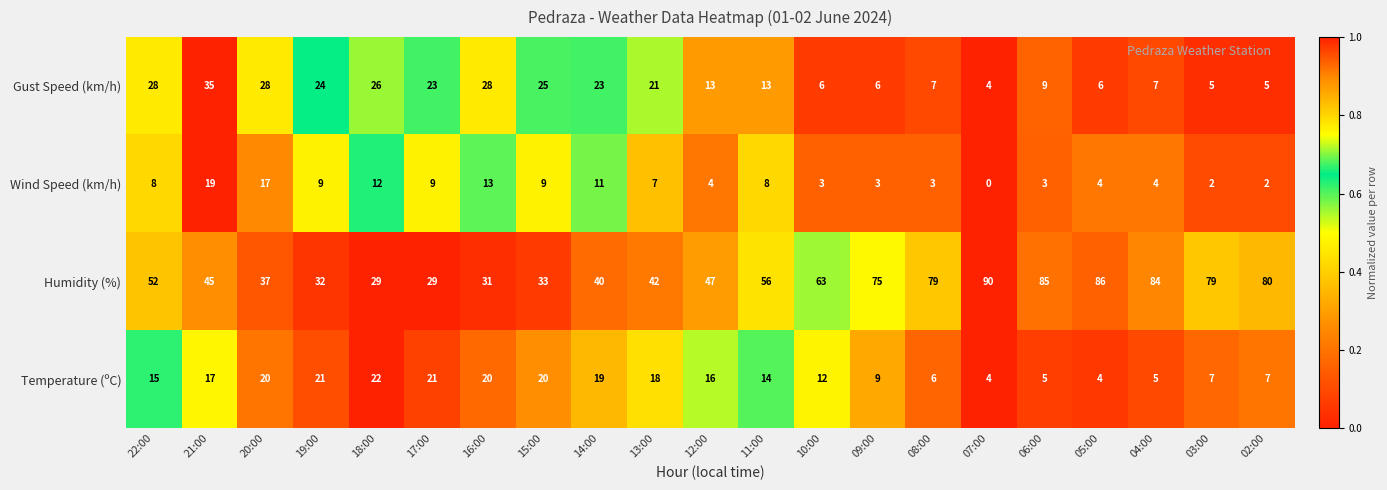

The value of Gust Speed (km/h) at 21:00 is 9. True or false?

False